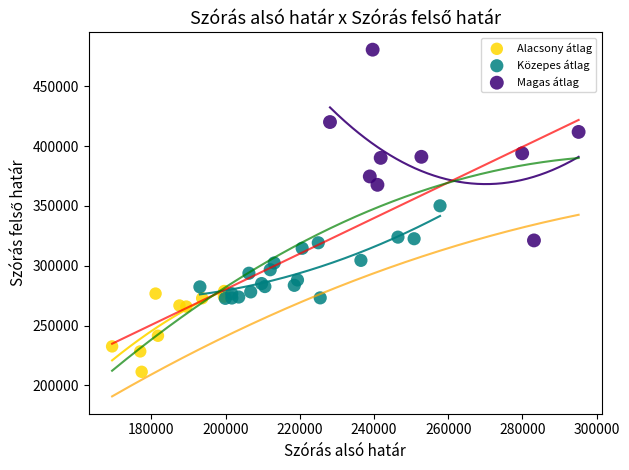

Which series contains the lowest Y value?

Alacsony átlag